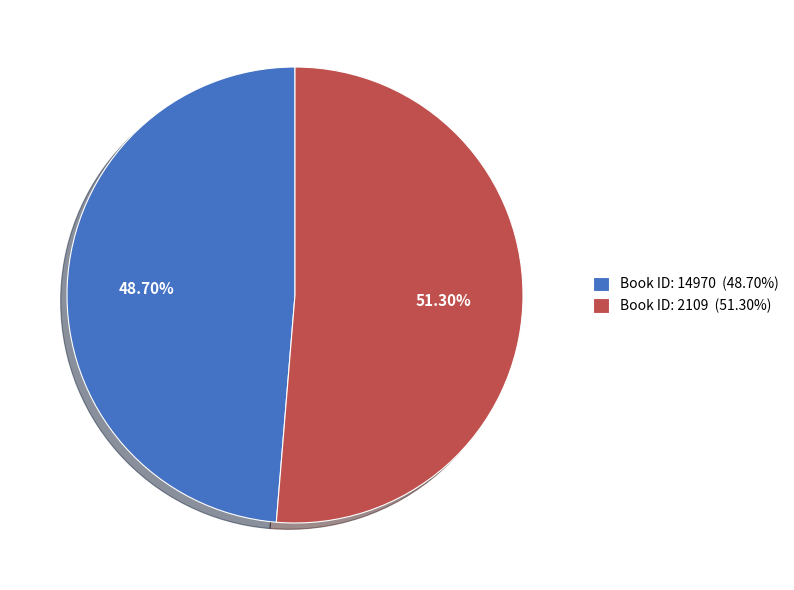

Approximately how many times larger is the value at Book ID: 2109 (51.30%) compared to Book ID: 14970 (48.70%)?

1.1